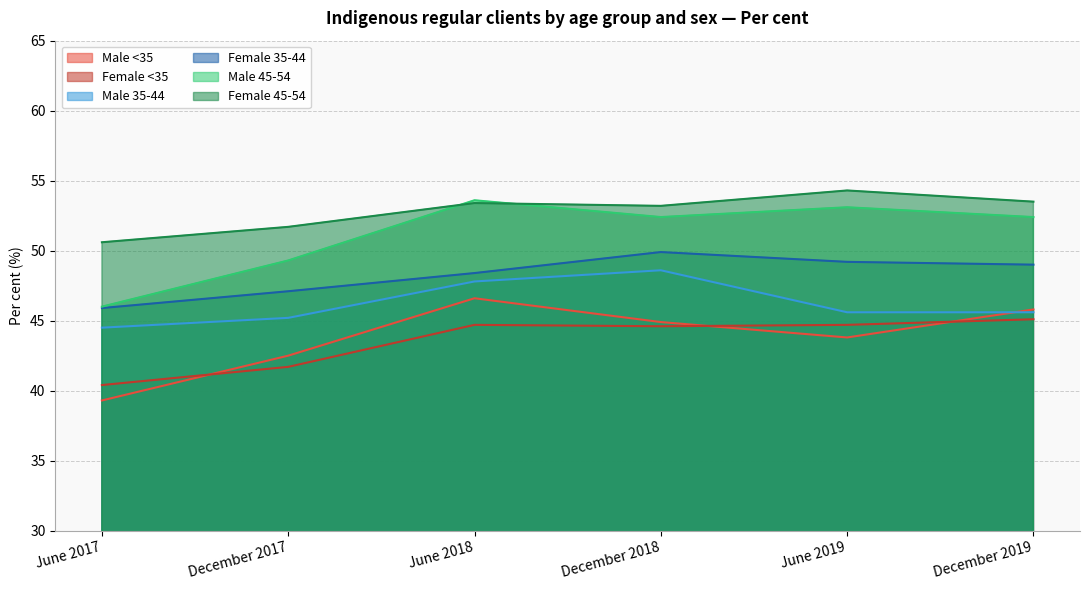

Reading right to left, what are all the values shown in this chart?

Male <35: 45.8	43.8	44.9	46.6	42.5	39.3
Female <35: 45.1	44.7	44.6	44.7	41.7	40.4
Male 35-44: 45.6	45.6	48.6	47.8	45.2	44.5
Female 35-44: 49.0	49.2	49.9	48.4	47.1	45.9
Male 45-54: 52.4	53.1	52.4	53.6	49.3	46.0
Female 45-54: 53.5	54.3	53.2	53.4	51.7	50.6